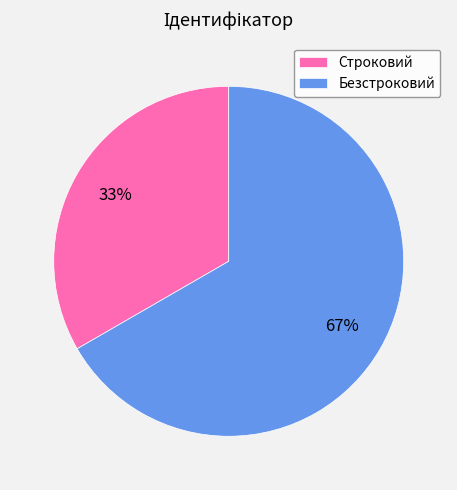

Do Строковий and Безстроковий together represent more than half of the pie?

Yes